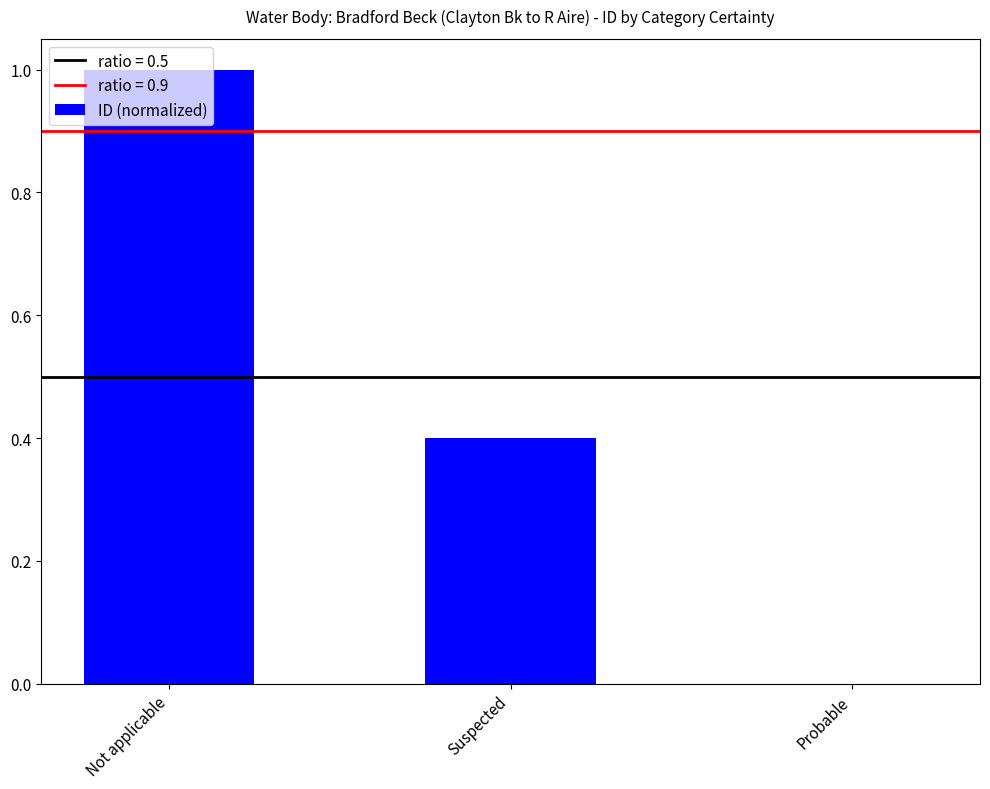

What is the sum of the values at Not applicable and Probable?

1.0